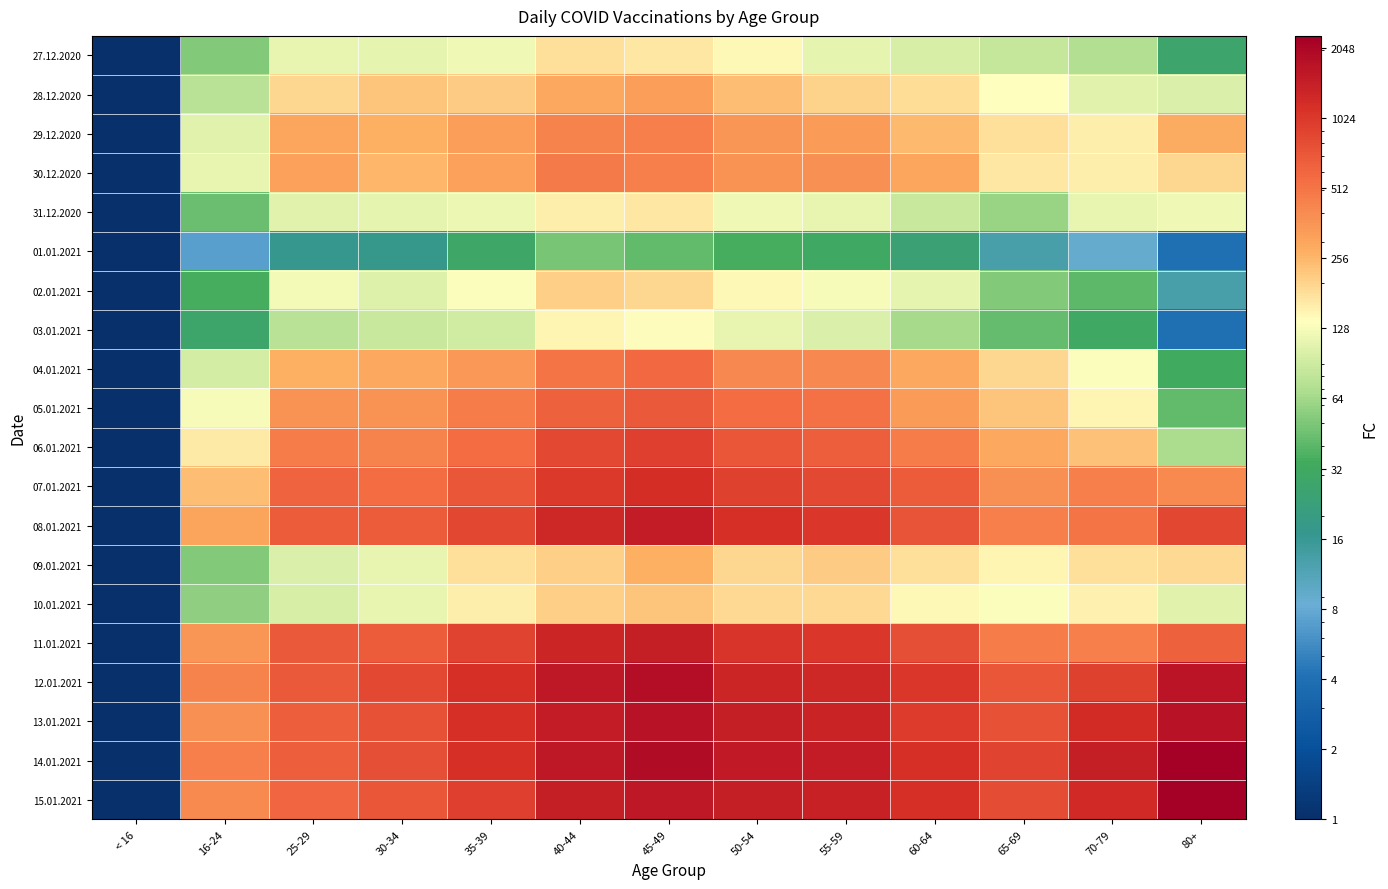

How many distinct data groups are displayed?

20